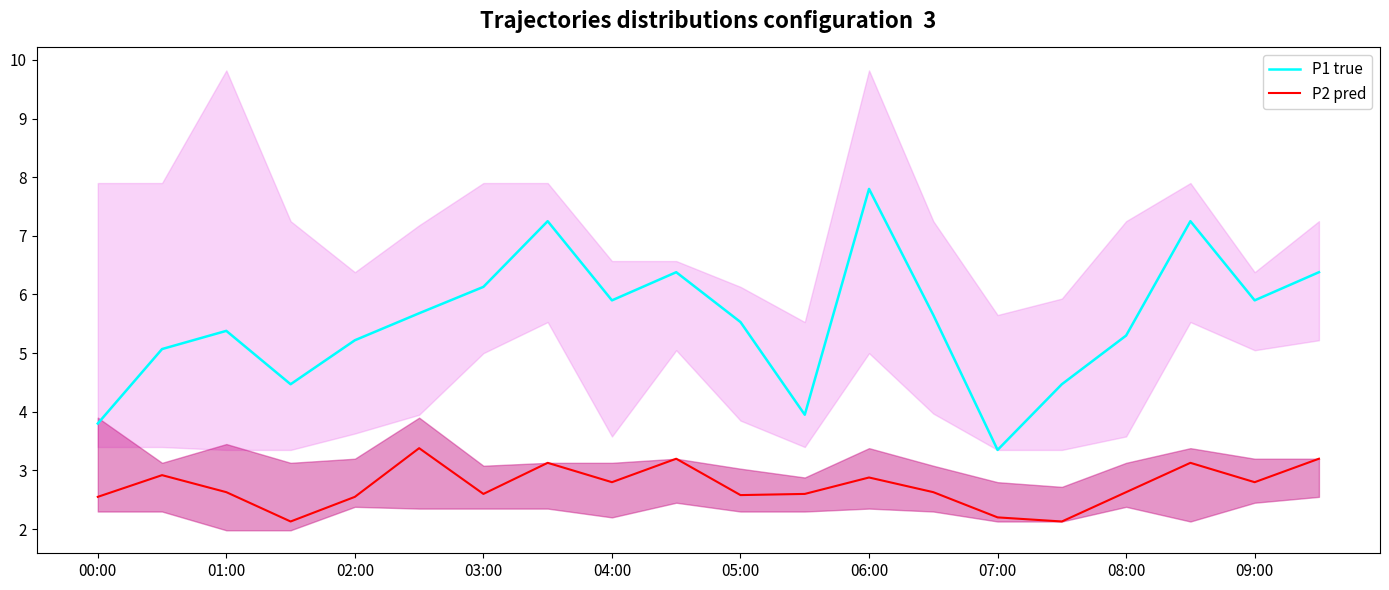

True or false: P1 true and P2 pred intersect in this chart.

False